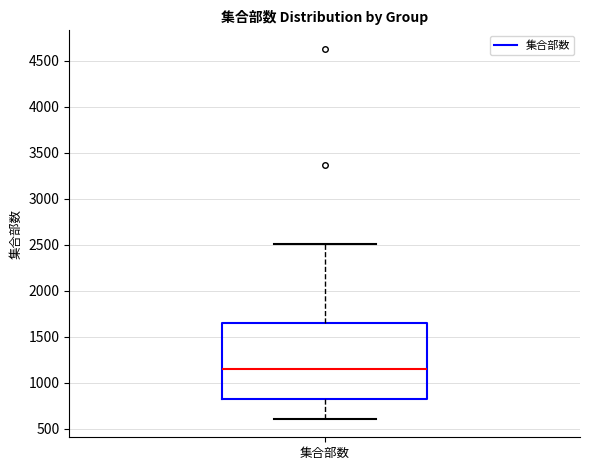

Where is the upper edge of the box for 集合部数 on the y-axis? The values are not printed on the chart, so give them approximately, as read against the axis.

1650